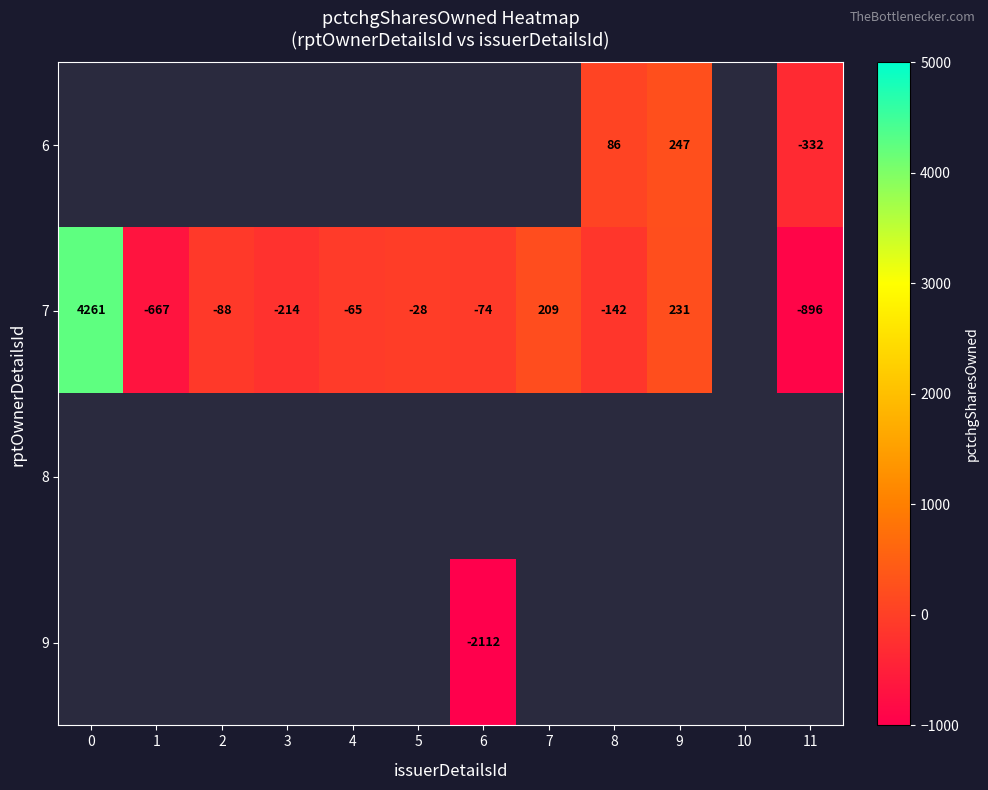

Between 6 and 2, which is larger?

2